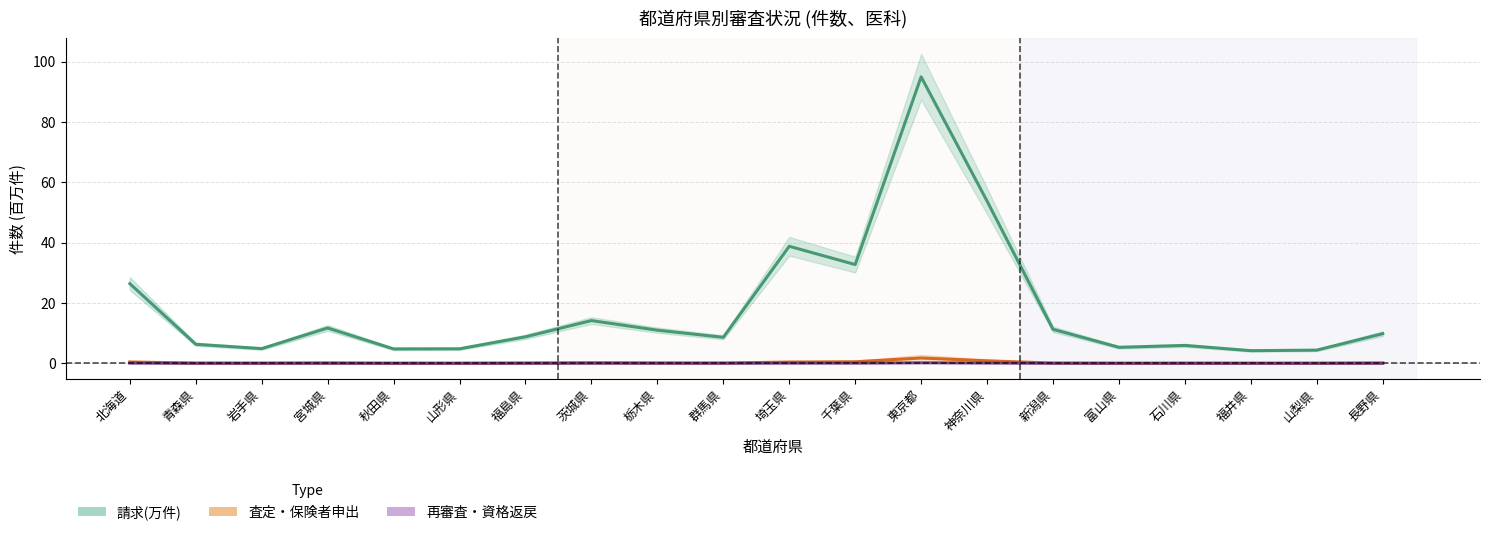

Which has a higher value, 山梨県 or 石川県?

石川県